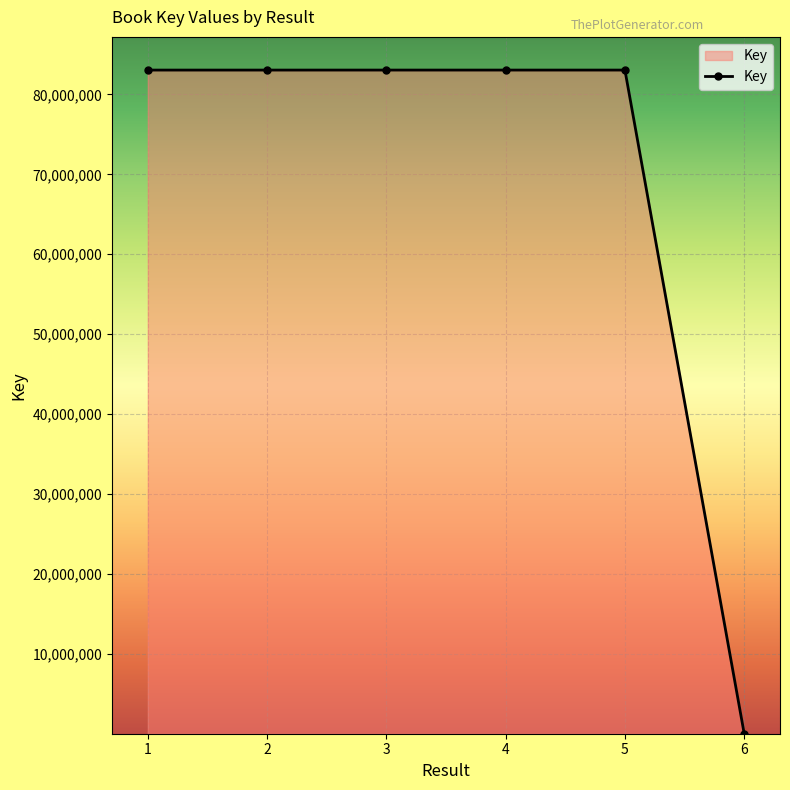

What is the greatest value displayed?

83045290